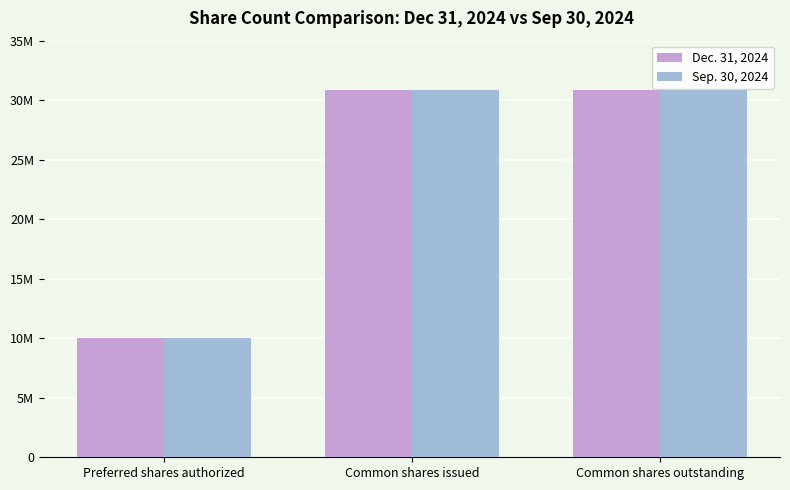

At how many categories does at least one series exceed 29076581?

2